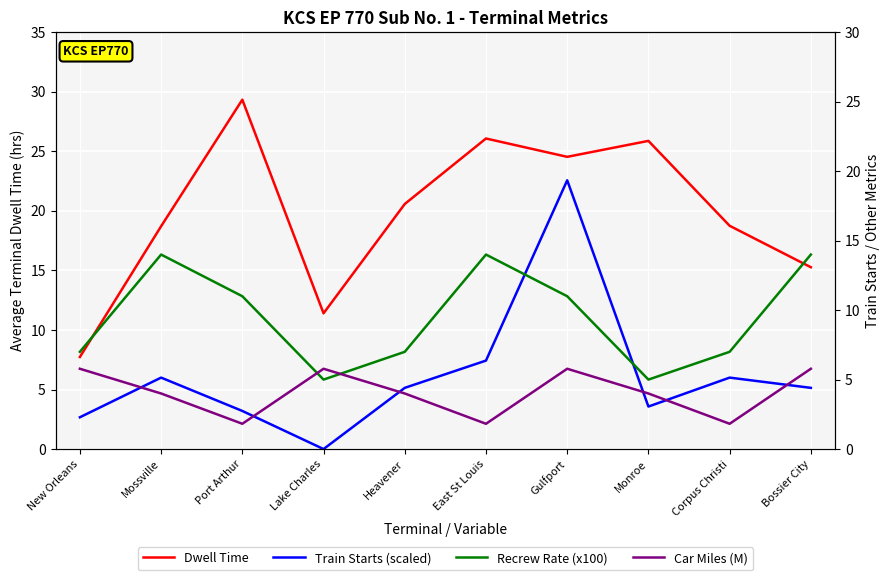

Rank the series at Mossville from lowest to highest value.

Car Miles (M), Train Starts (scaled), Recrew Rate (x100), Dwell Time